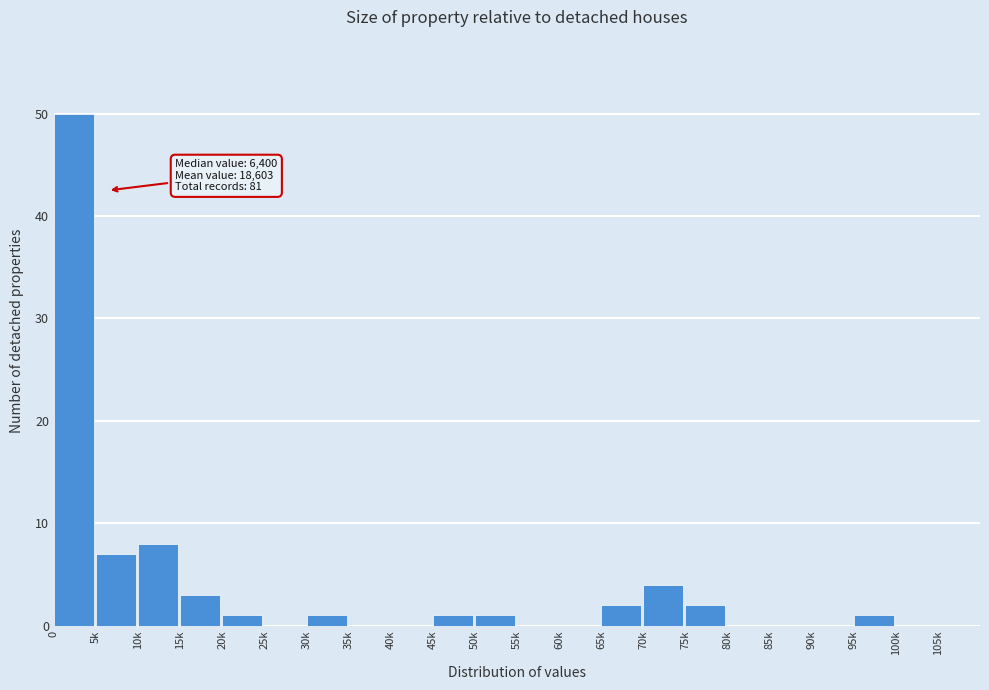

Reading right to left, what are all the values shown in this chart?

105k=0	100k=0	95k=1	90k=0	85k=0	80k=0	75k=2	70k=4	65k=2	60k=0	55k=0	50k=1	45k=1	40k=0	35k=0	30k=1	25k=0	20k=1	15k=3	10k=8	5k=7	0=50